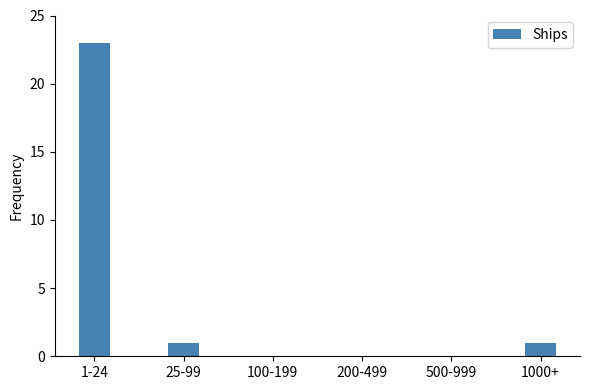

What is the sum of all values?

25